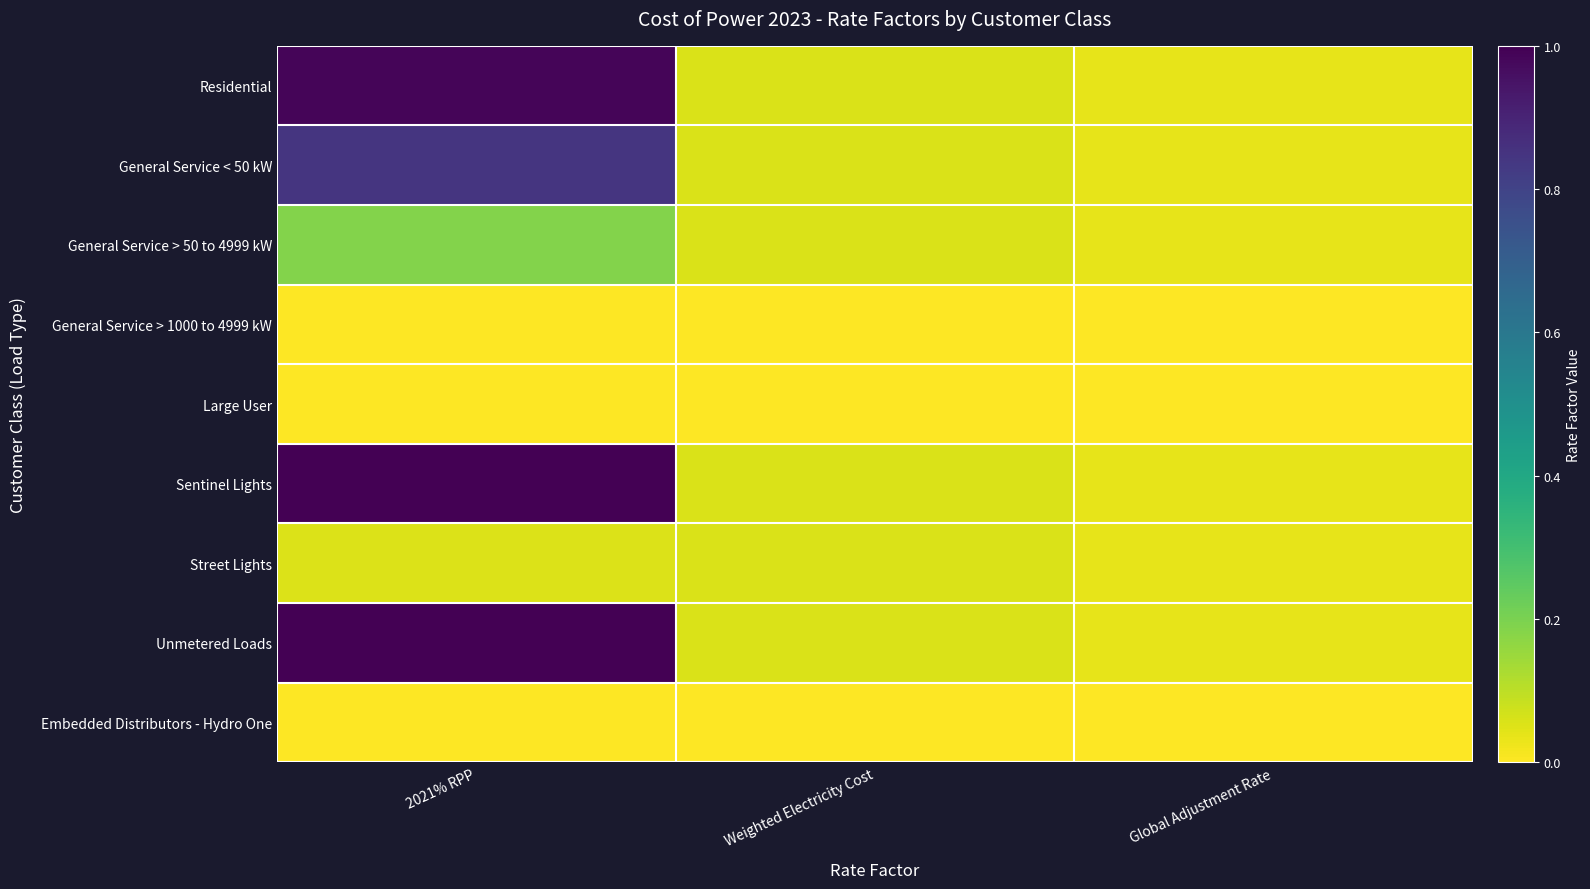

The General Service > 50 to 4999 kW series shows 0.2 at 2021% RPP. True or false?

True